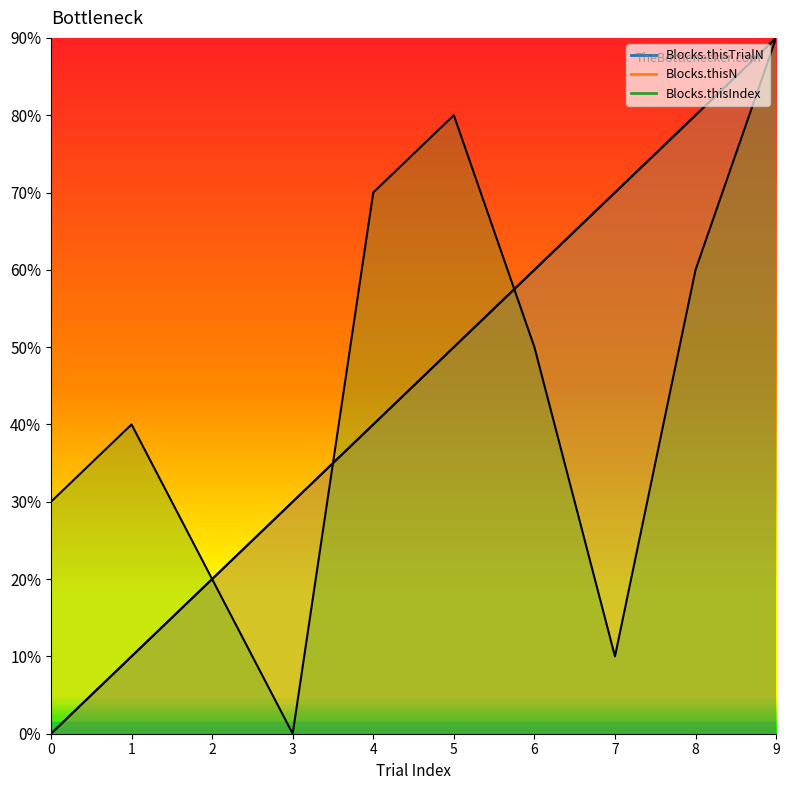

Reading left to right, list all the values displayed in this chart.

Blocks.thisTrialN: 0	1	2	3	4	5	6	7	8	9
Blocks.thisN: 0	1	2	3	4	5	6	7	8	9
Blocks.thisIndex: 3	4	2	0	7	8	5	1	6	9